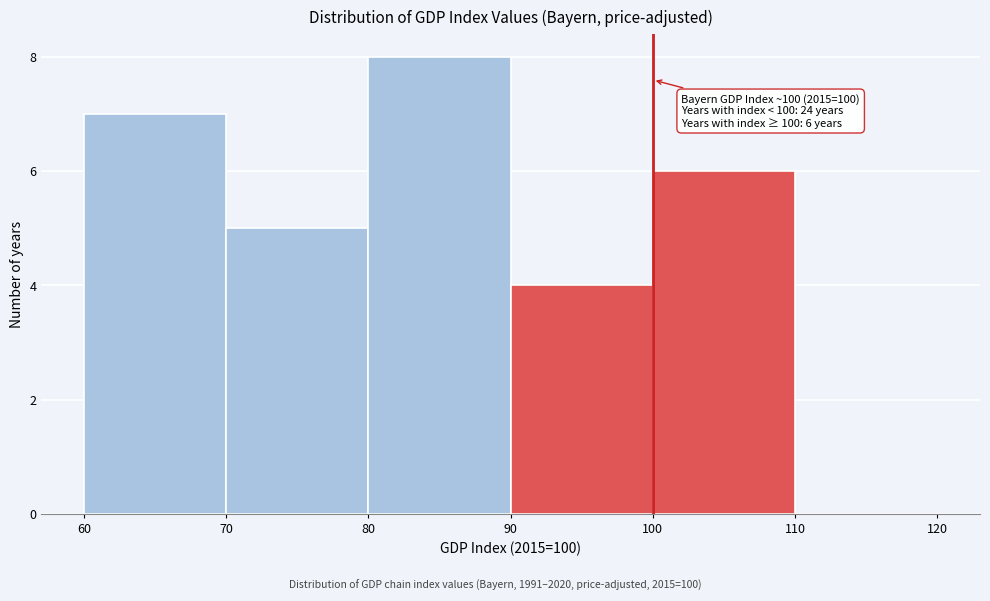

Over which range of the x-axis is the bar tallest?

80 to 90